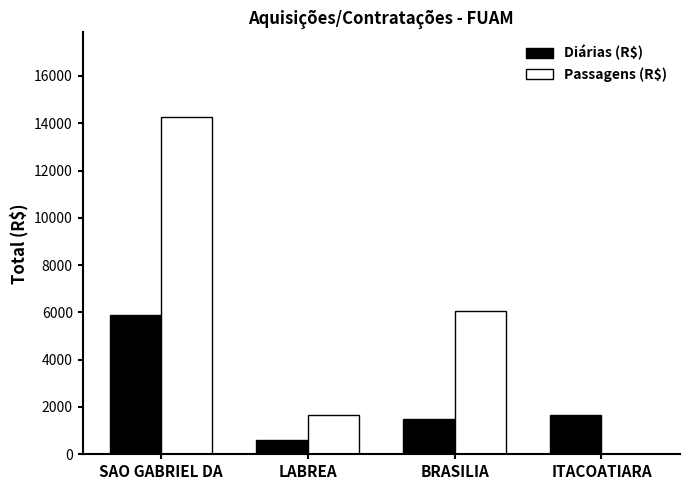

Reading right to left, list all the values displayed in this chart.

Diárias (R$): ITACOATIARA=1641.0	BRASILIA=1512.0	LABREA=594.0	SAO GABRIEL DA=5906.0
Passagens (R$): ITACOATIARA=0.0	BRASILIA=6042.8	LABREA=1657.9	SAO GABRIEL DA=14275.6